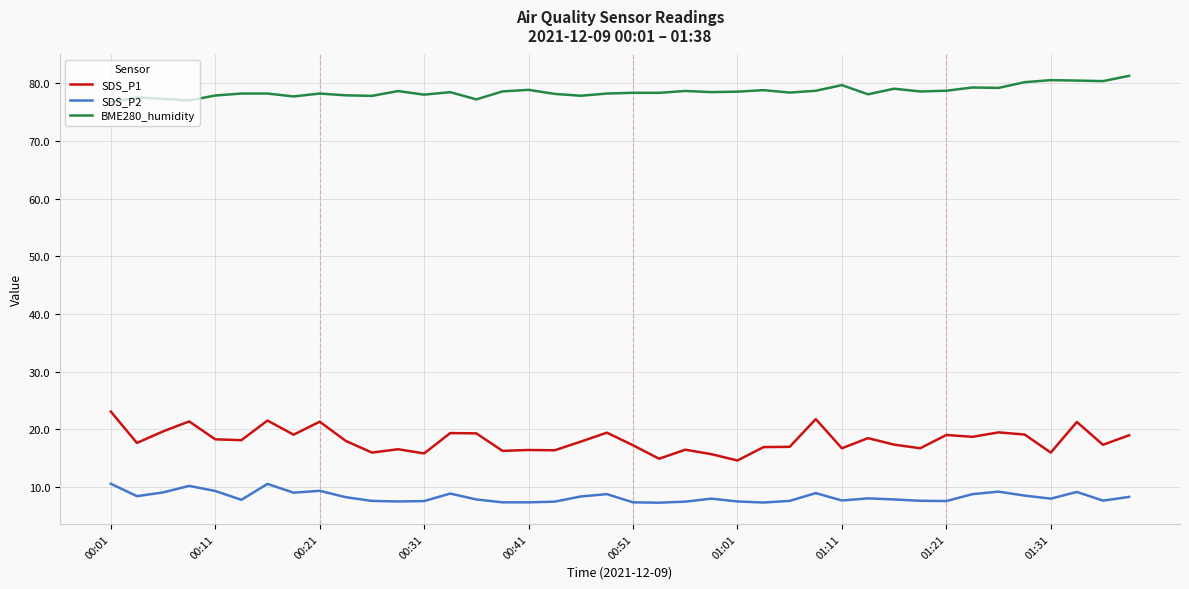

Count the number of categories in the chart.

40